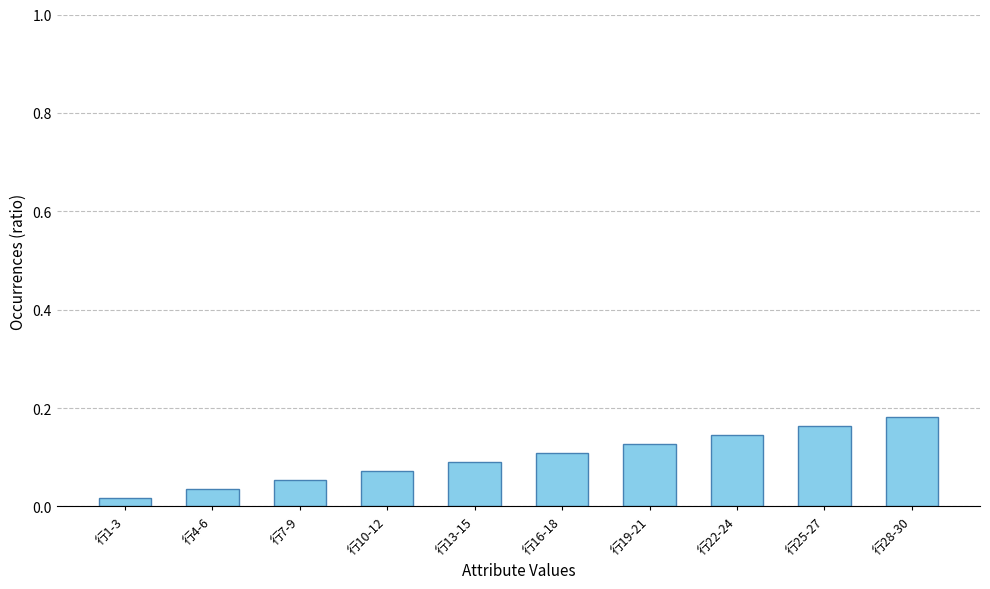

Is it true that the value at 行10-12 is 0.0?

False